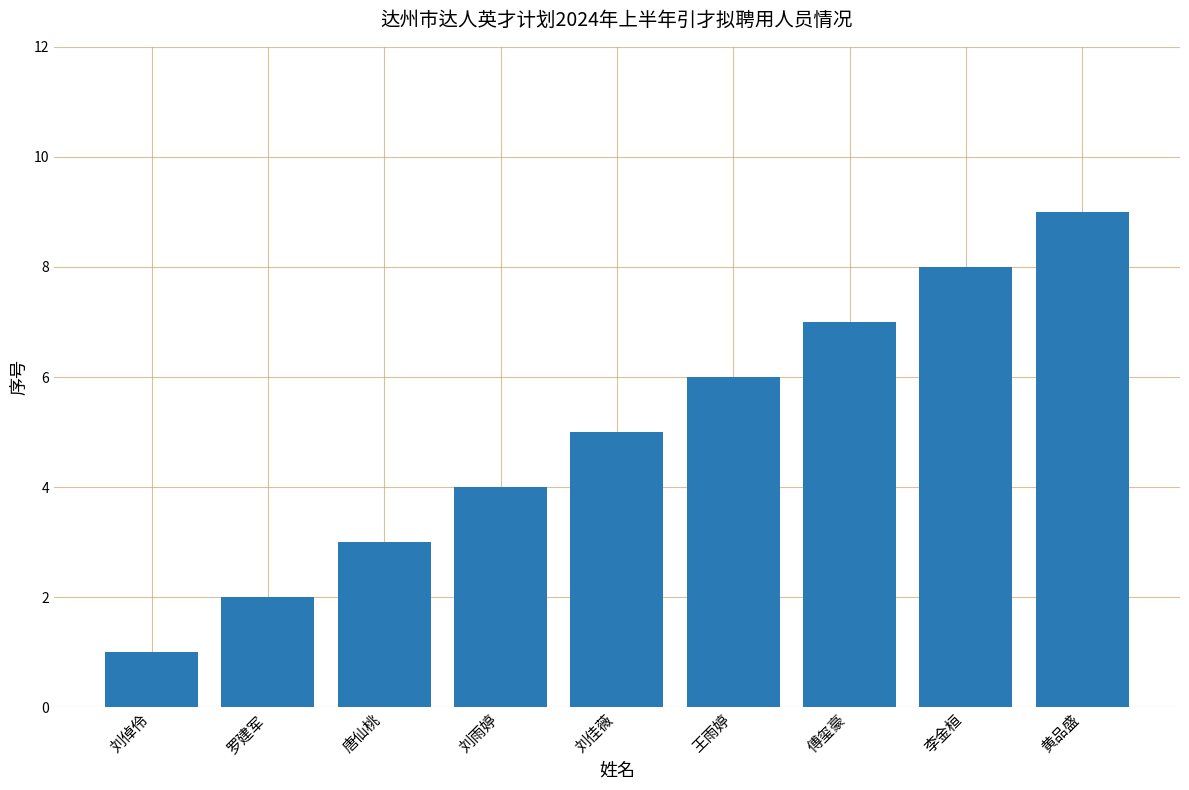

List the labels in order of value, smallest first.

刘倬伶, 罗建军, 唐仙桃, 刘雨婷, 刘佳薇, 王雨婷, 傅玺豪, 李金桓, 黄品盛